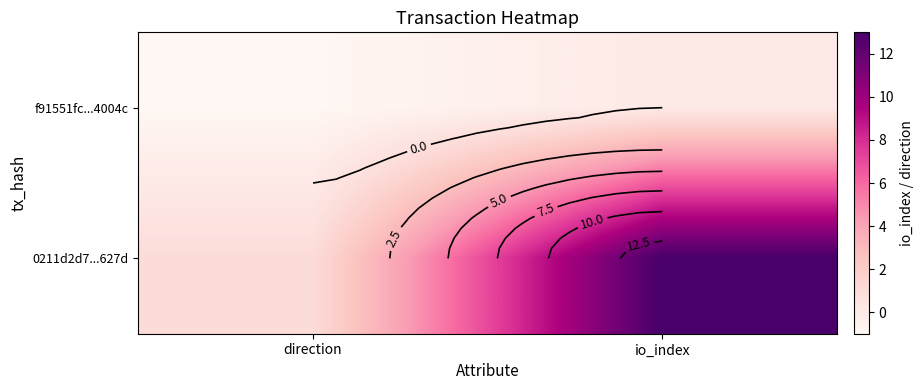

At which label is 0211d2d7...627d closest to 7?

direction